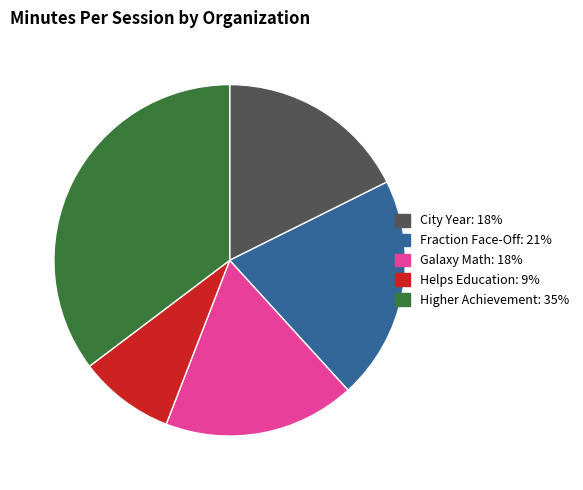

How many slices are in this pie chart?

5